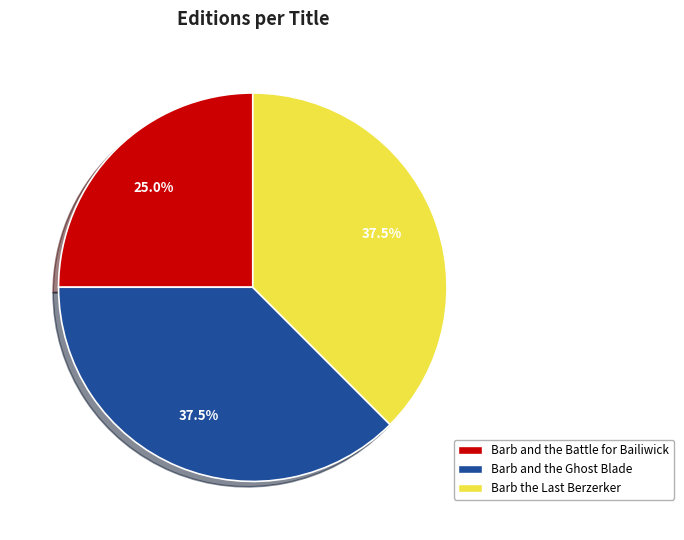

How many slices are in this pie chart?

3